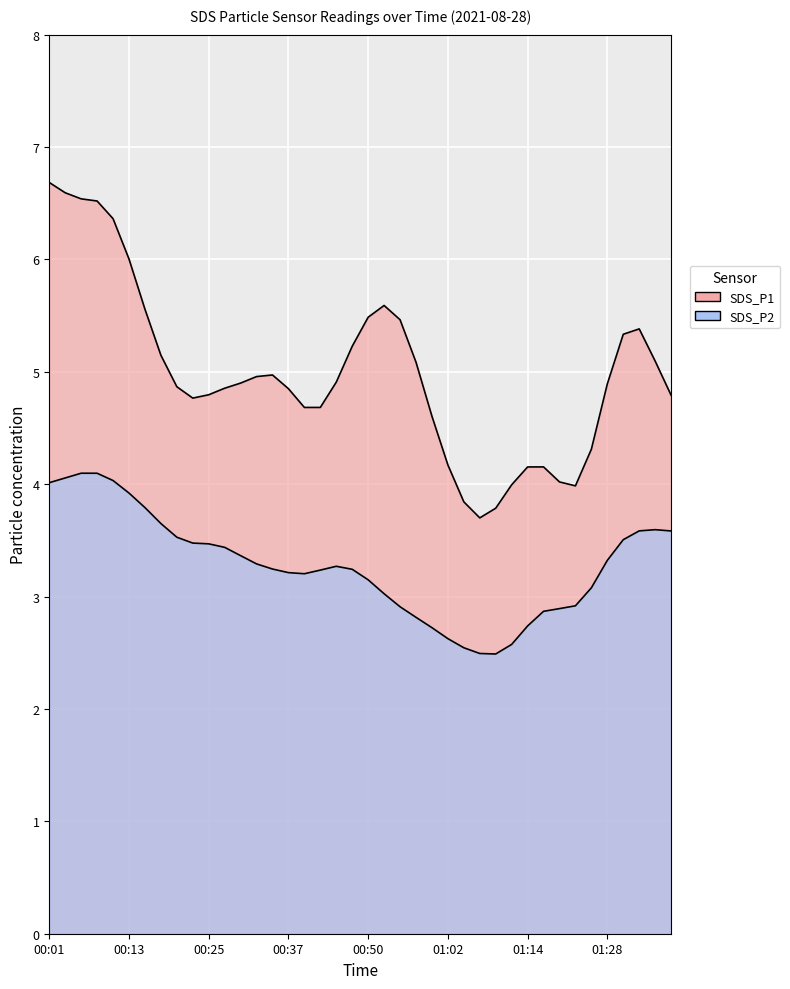

True or false: SDS_P1 and SDS_P2 cross at least once.

False